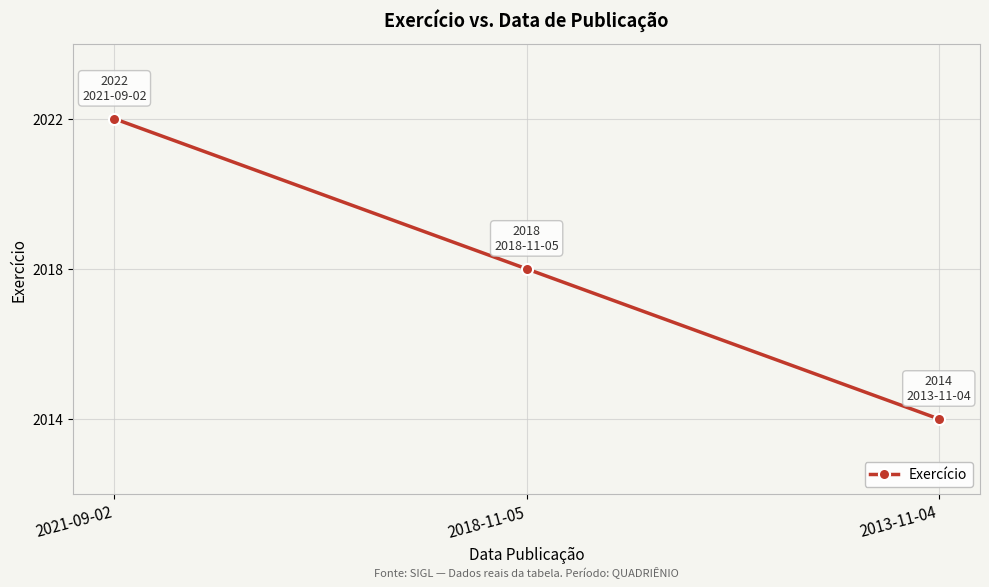

What is the label of the 3rd point from the left?

2013-11-04